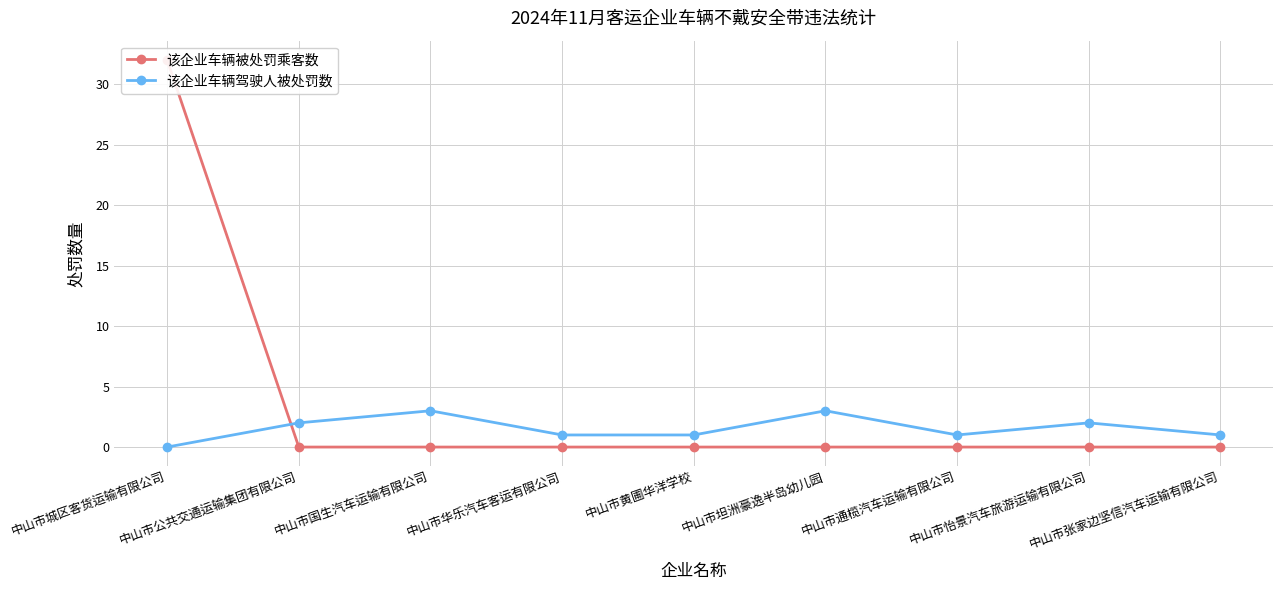

Rank the categories by 该企业车辆驾驶人被处罚数 value from highest to lowest.

中山市国生汽车运输有限公司, 中山市坦洲豪逸半岛幼儿园, 中山市公共交通运输集团有限公司, 中山市怡景汽车旅游运输有限公司, 中山市华乐汽车客运有限公司, 中山市黄圃华洋学校, 中山市通榄汽车运输有限公司, 中山市张家边坚信汽车运输有限公司, 中山市城区客货运输有限公司